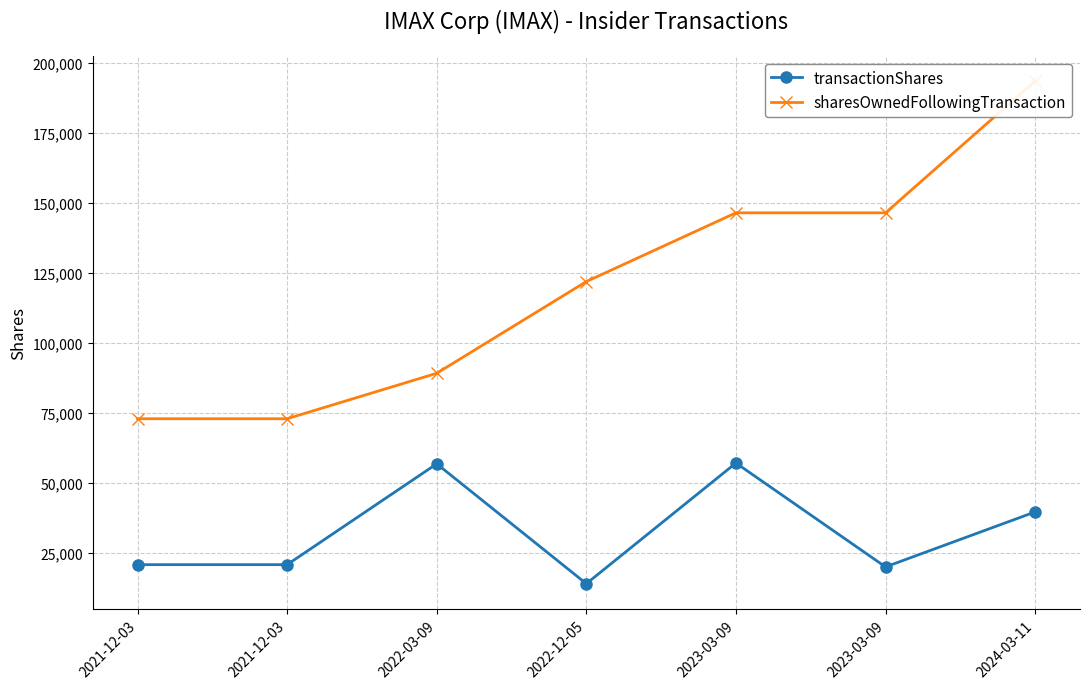

The value of transactionShares at 2021-12-03 is 20807. True or false?

True